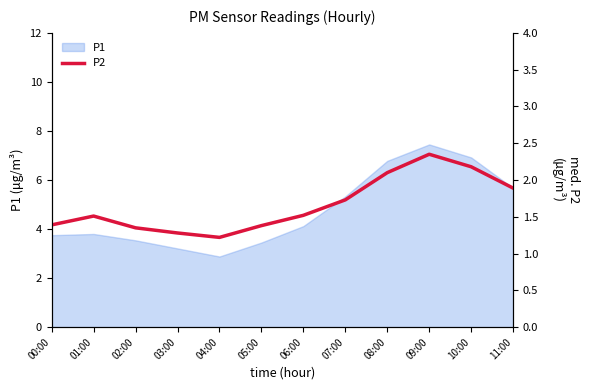

At which category does the chart reach its peak across all series?

09:00